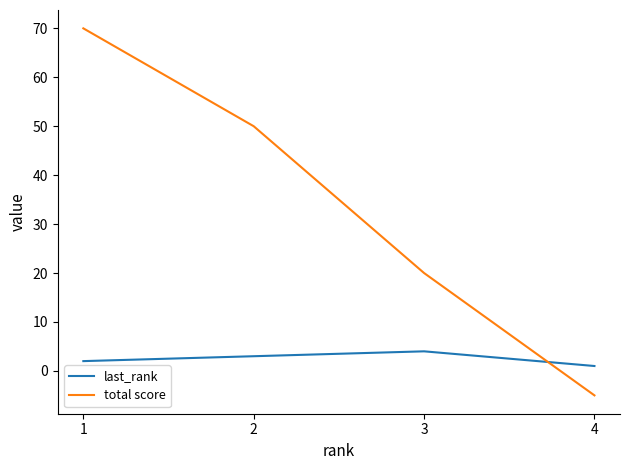

What is the difference between the maximum and minimum values in the total score series?

75